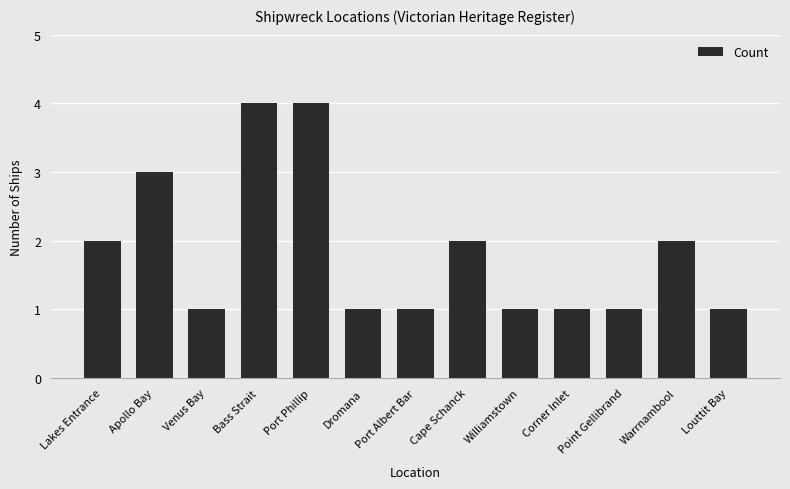

The chart shows a value of 2 at Venus Bay. True or false?

False